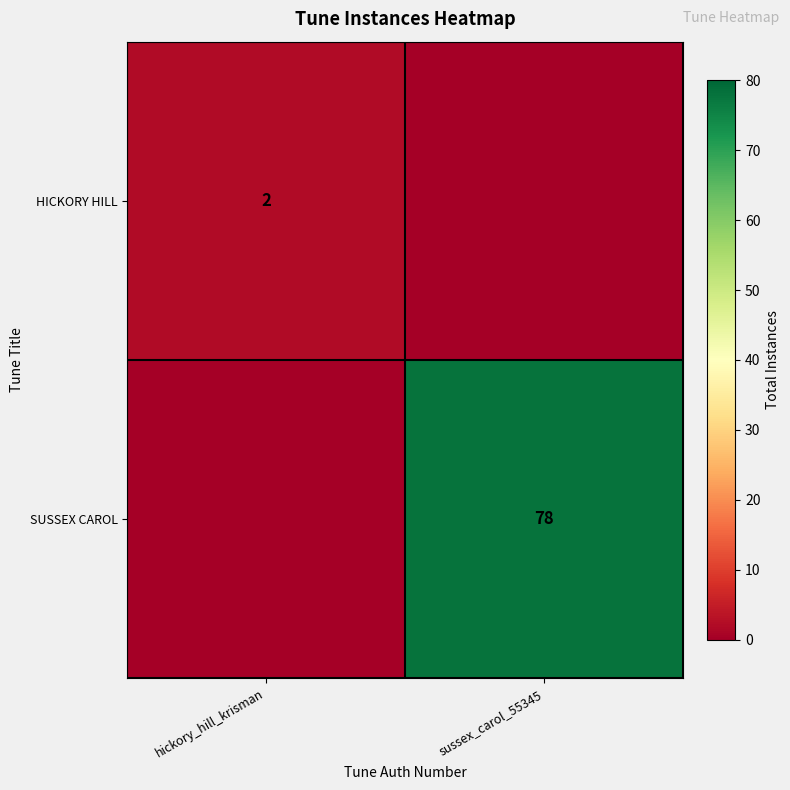

The SUSSEX CAROL series shows 78 at sussex_carol_55345. True or false?

True